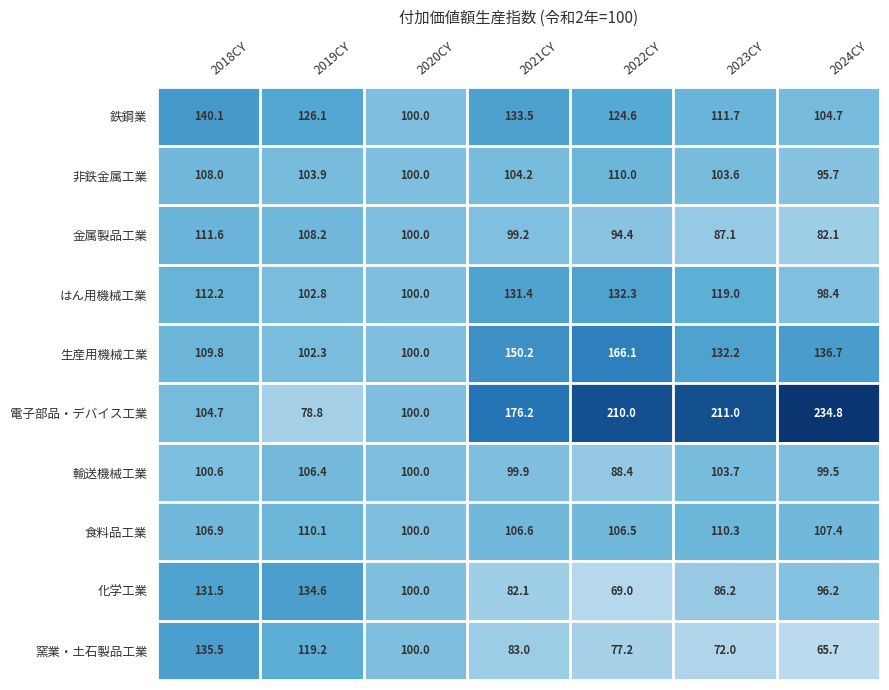

What is the total value across all series at 2023CY?

1136.8